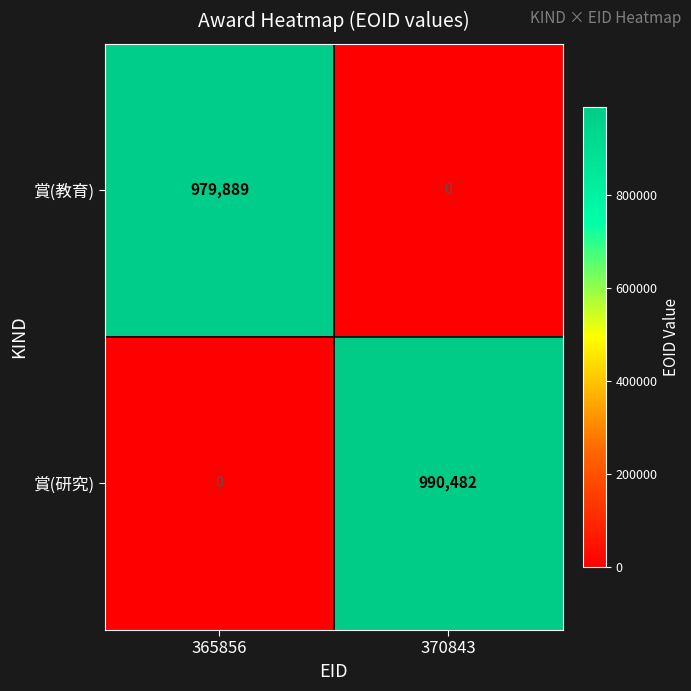

Which category has the highest value in the 賞(研究) series?

370843